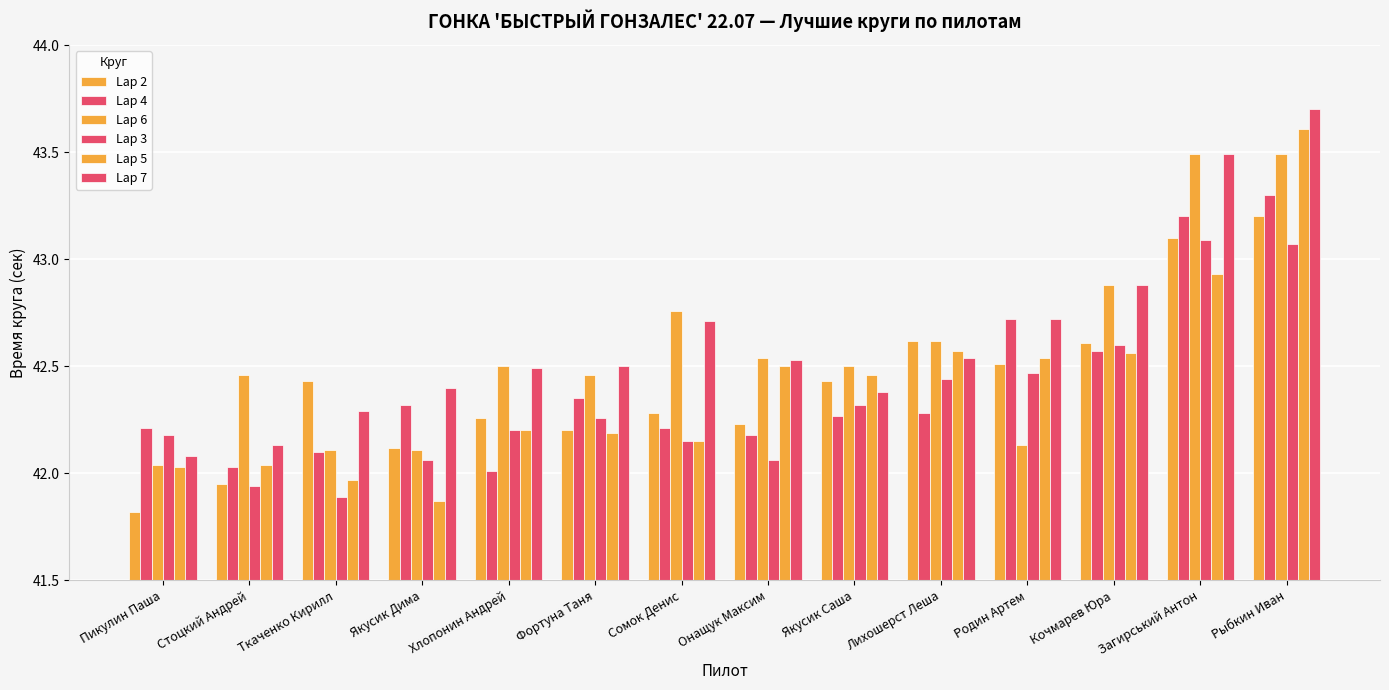

At which category does the chart reach its peak across all series?

Рыбкин Иван